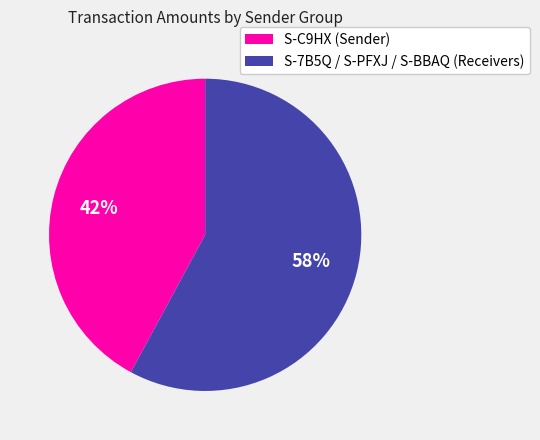

What is the smallest slice in the pie chart?

S-C9HX (Sender)